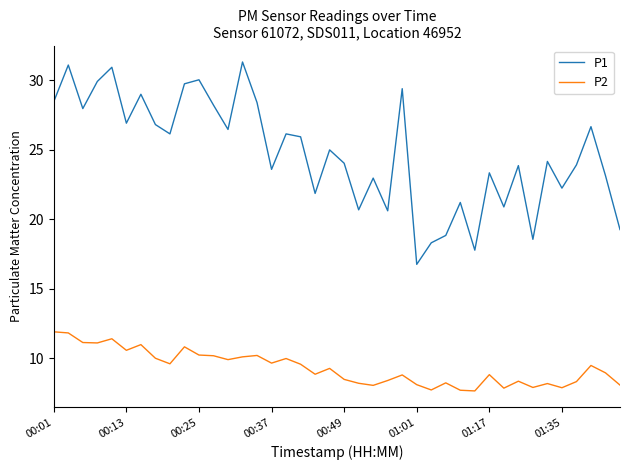

True or false: P2 and P1 cross at least once.

False